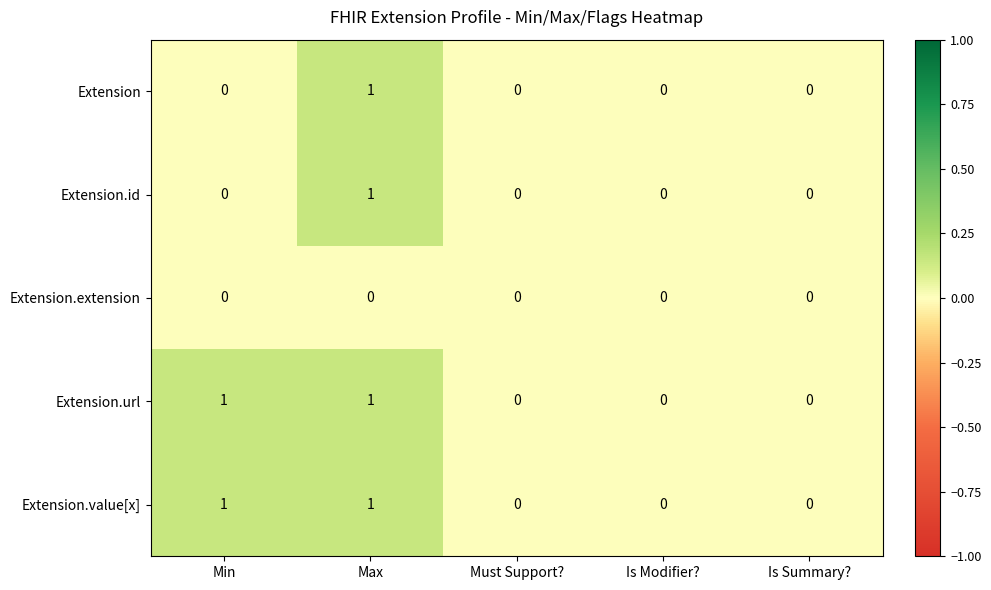

Which category has the highest value in the Extension.id series?

Max